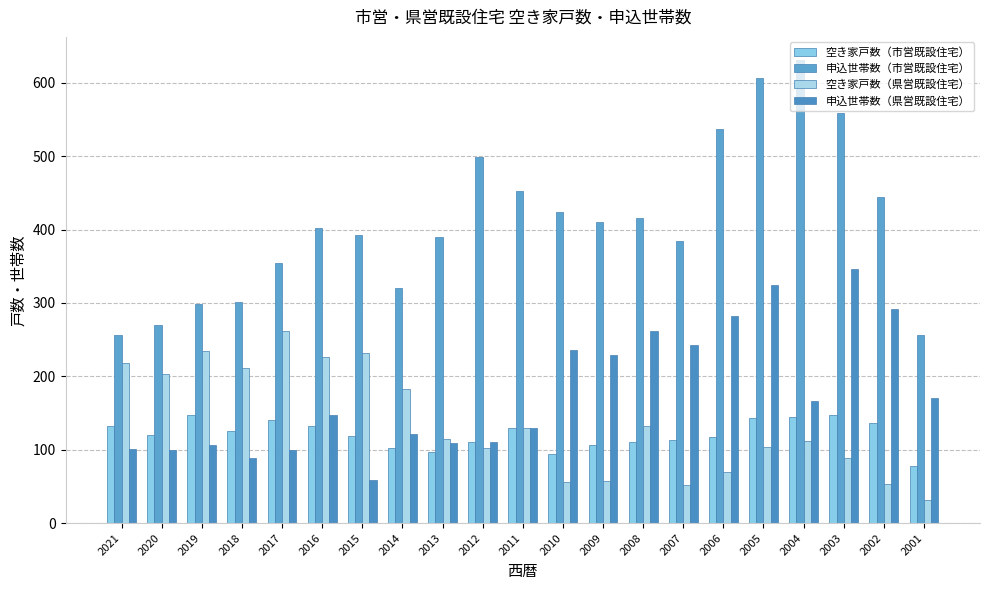

At which label is 空き家戸数（市営既設住宅） closest to 113?

2007